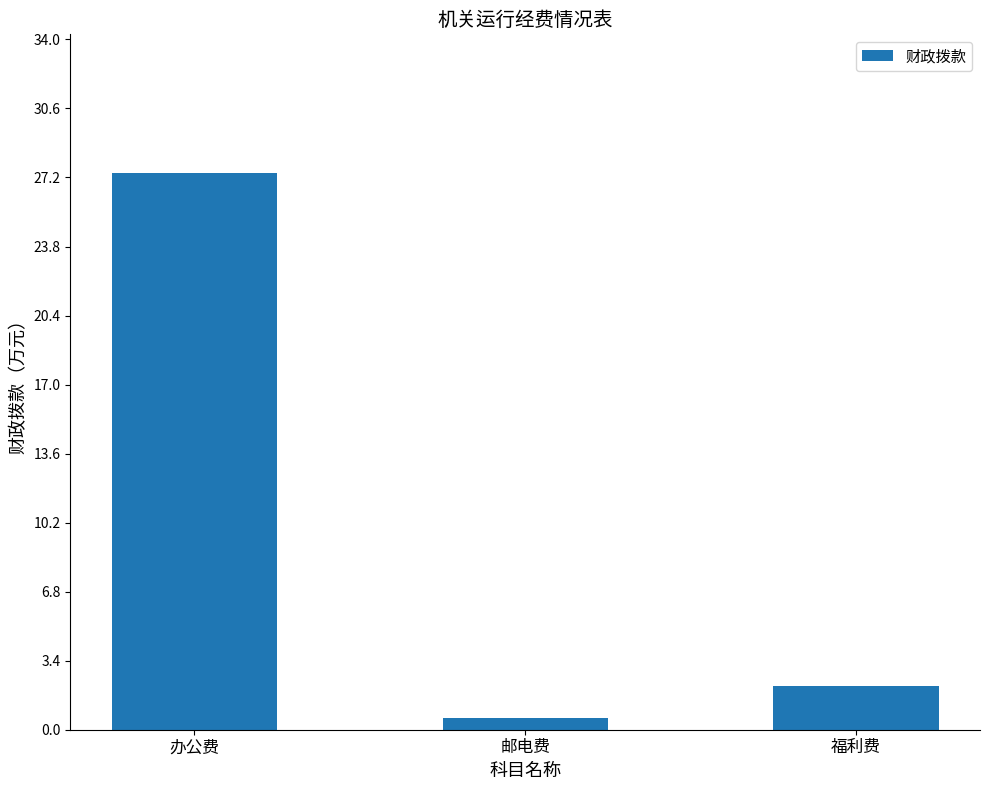

How many categories are shown in the chart?

3